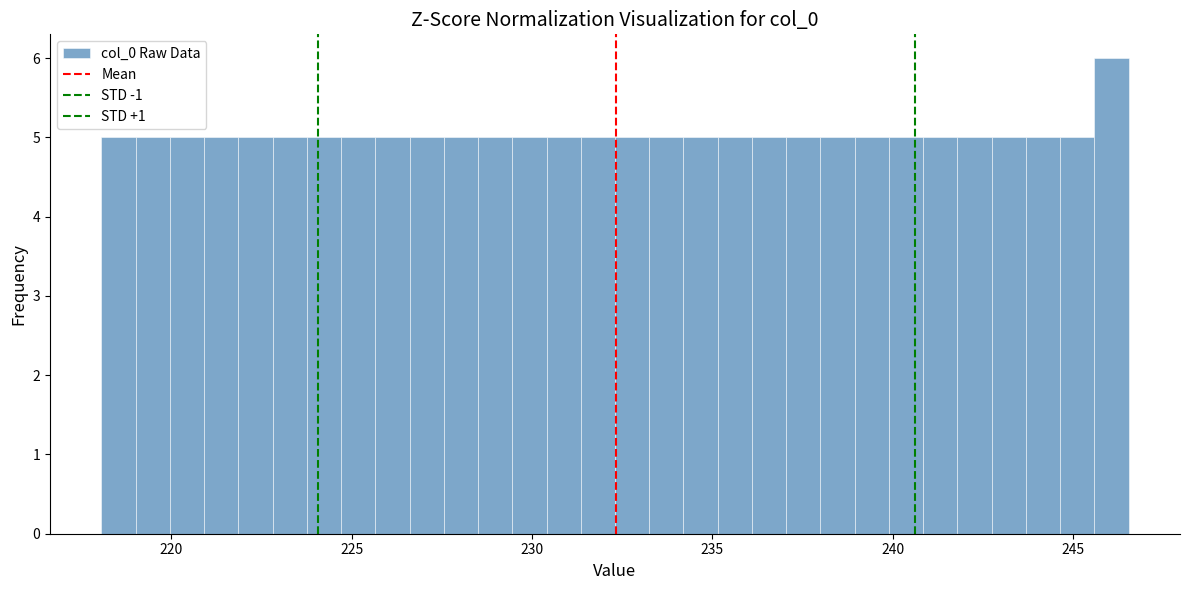

Around what value on the x-axis is the tallest bar? Give the approximate position of its centre, as read against the axis.

246.0